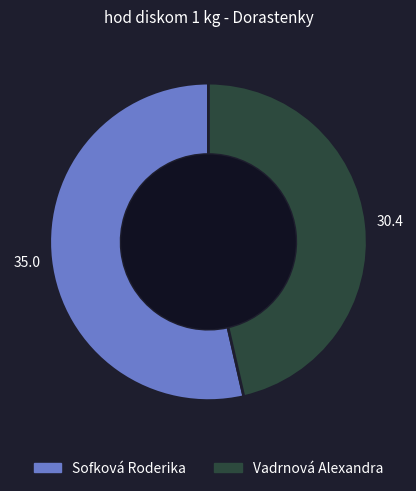

Between Vadrnová Alexandra and Sofková Roderika, which is larger?

Sofková Roderika